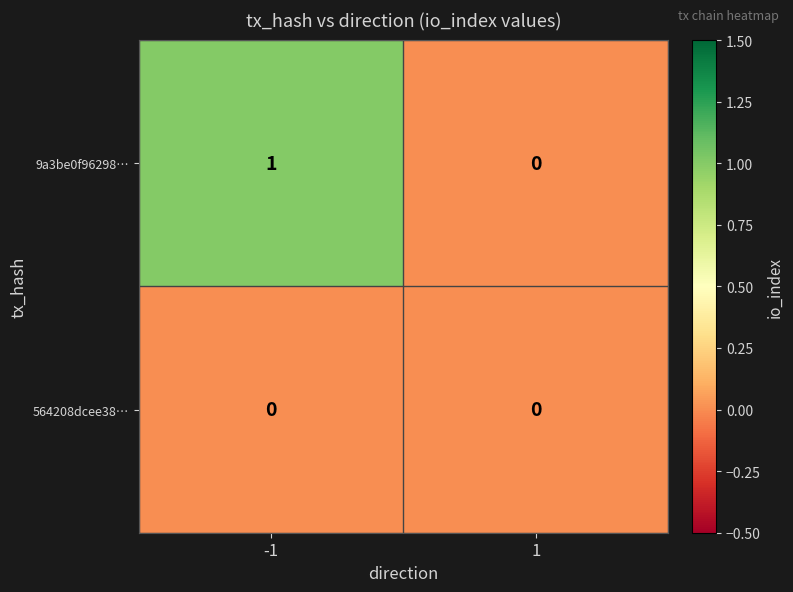

Reading left to right, transcribe all the data shown in this chart.

9a3be0f96298…: 1	0
564208dcee38…: 0	0